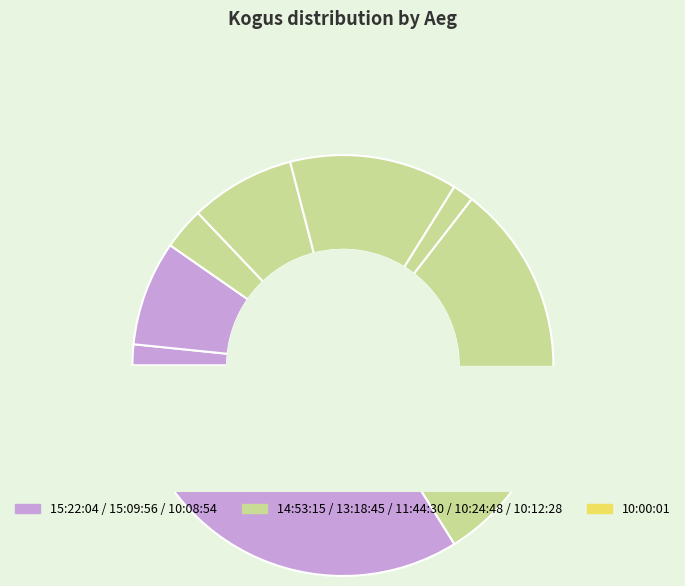

To the nearest percent, what is the difference between the largest and smallest slice percentages?

29%